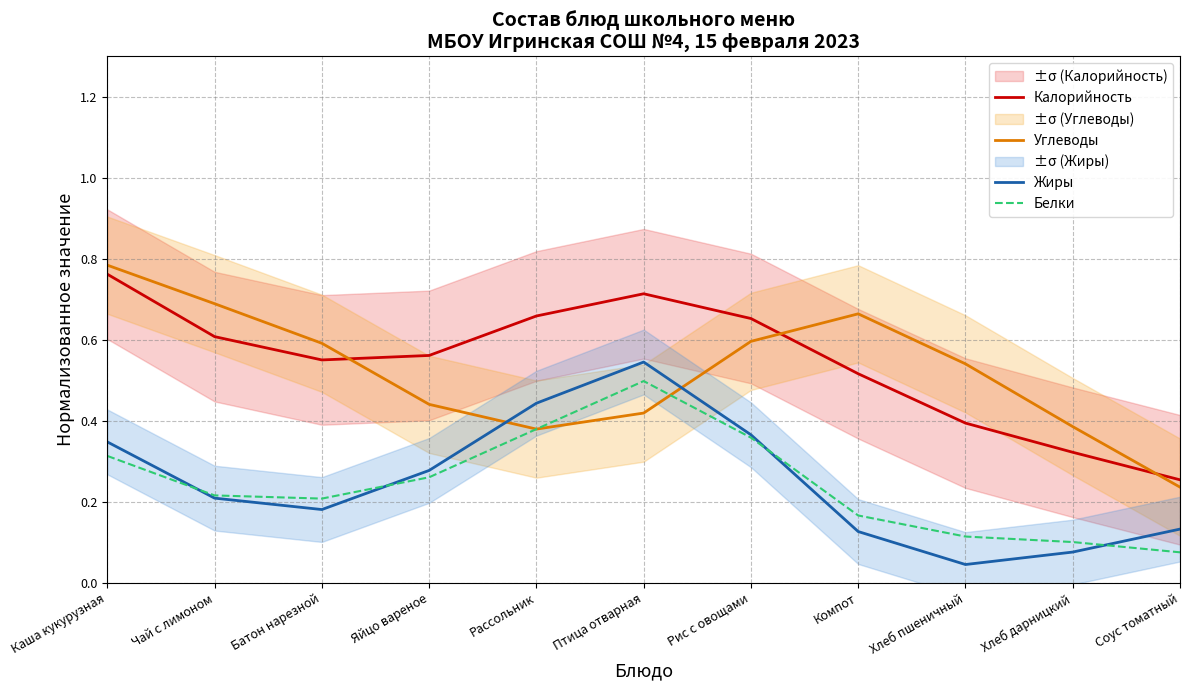

What is the maximum value for Жиры?

0.5